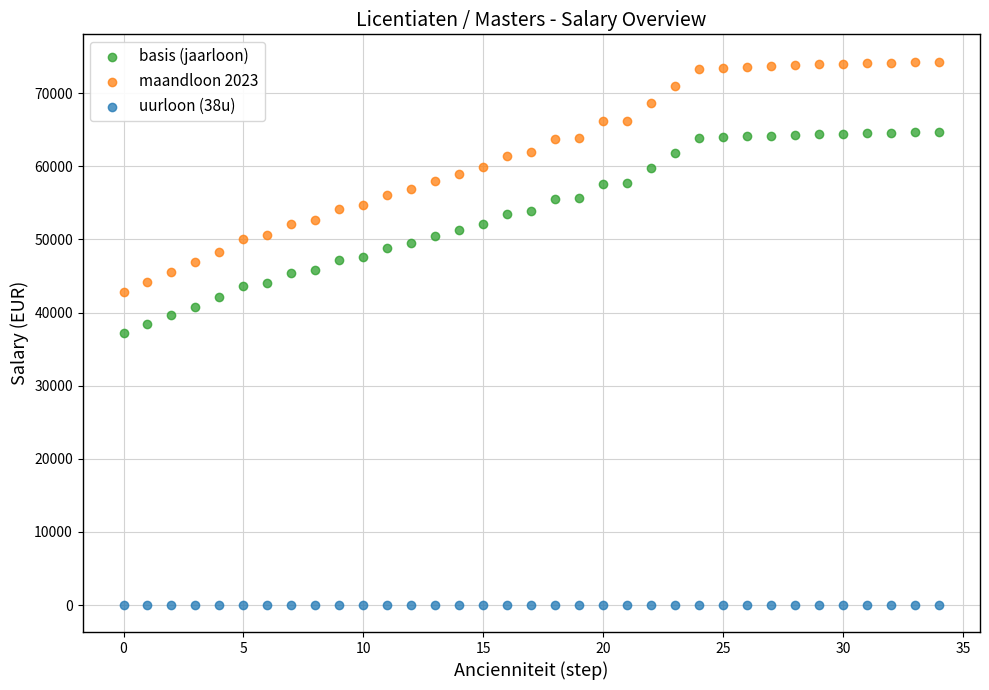

Which series contains the highest Y value?

maandloon 2023